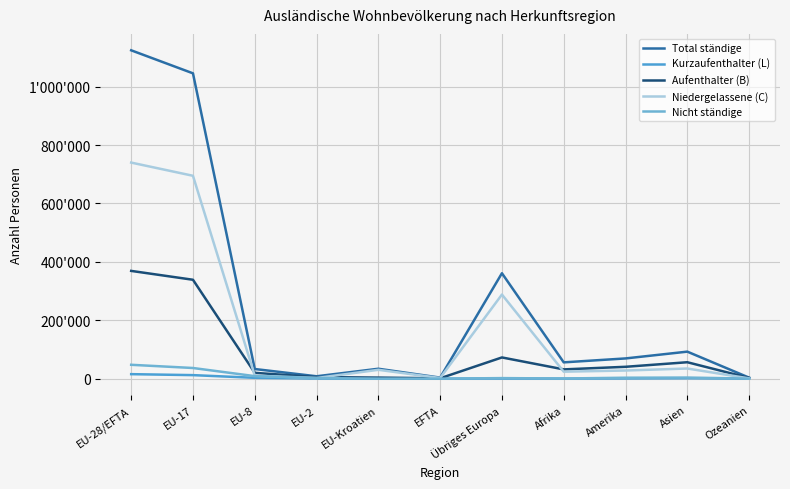

What is the difference between the maximum and minimum values in the Total ständige series?

1121141